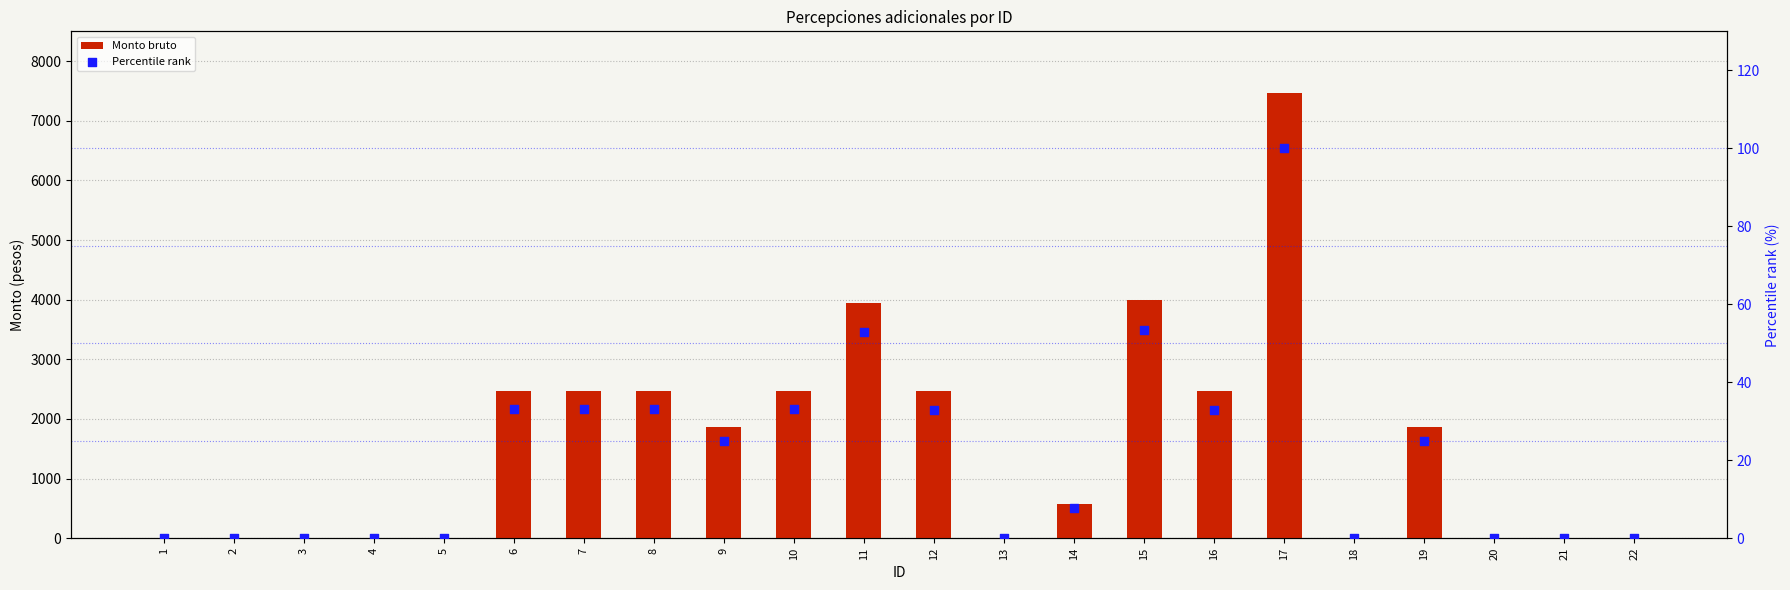

At how many categories does at least one series exceed 4750?

1